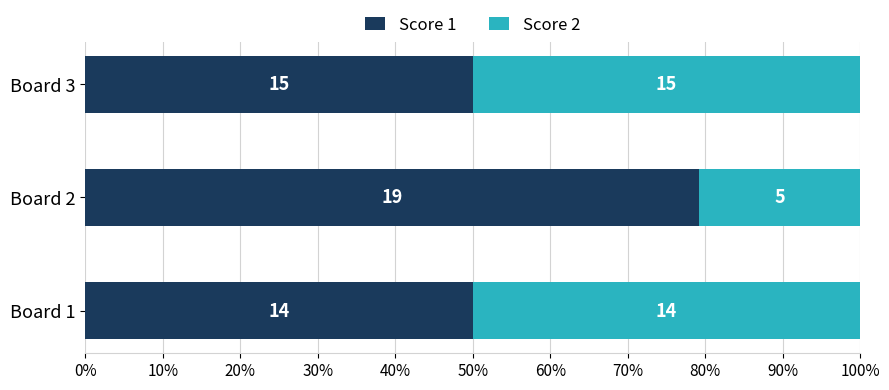

What are all the series names shown in the legend?

Score 1, Score 2